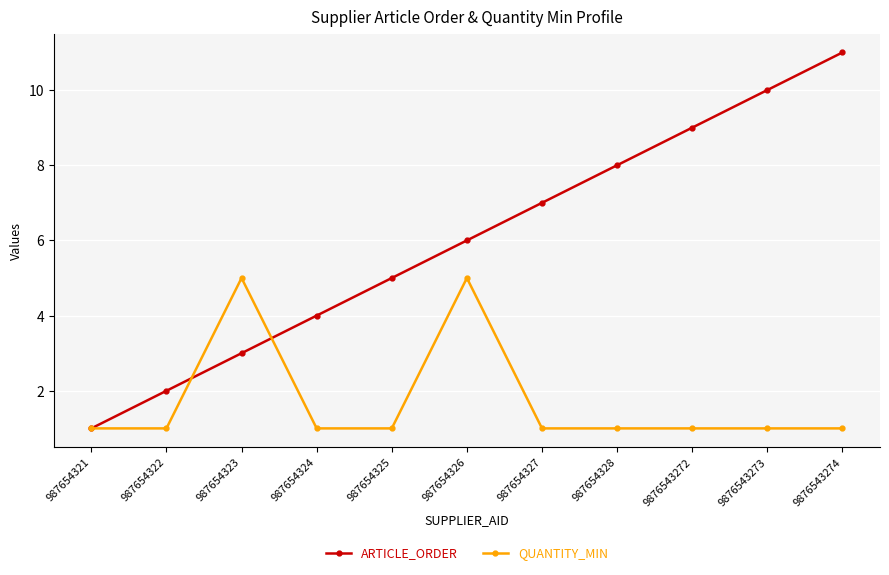

What is the sum of the ARTICLE_ORDER values at 987654321 and 987654327?

8